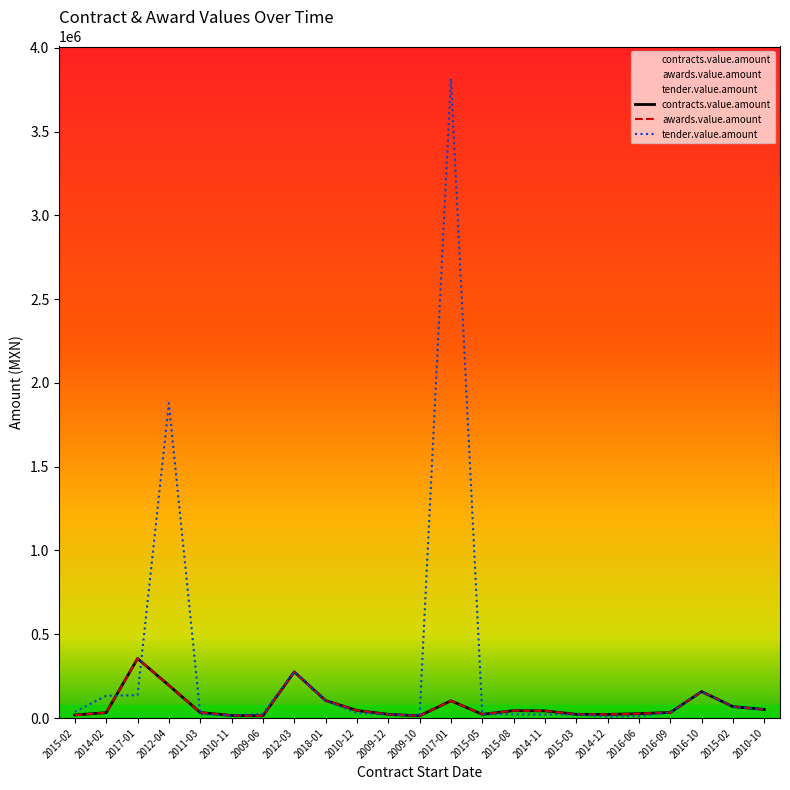

Which category has the lowest value in the contracts.value.amount series?

2009-06